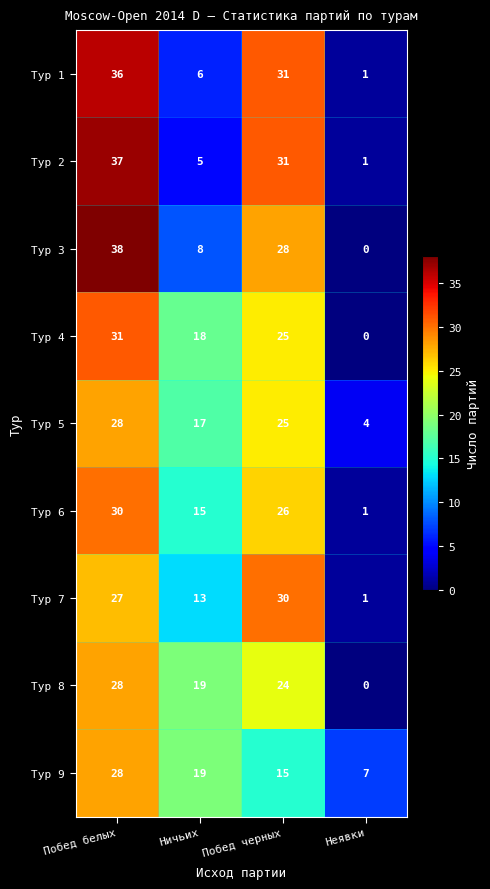

Is it true that Тур 9 equals 19 at Ничьих?

True